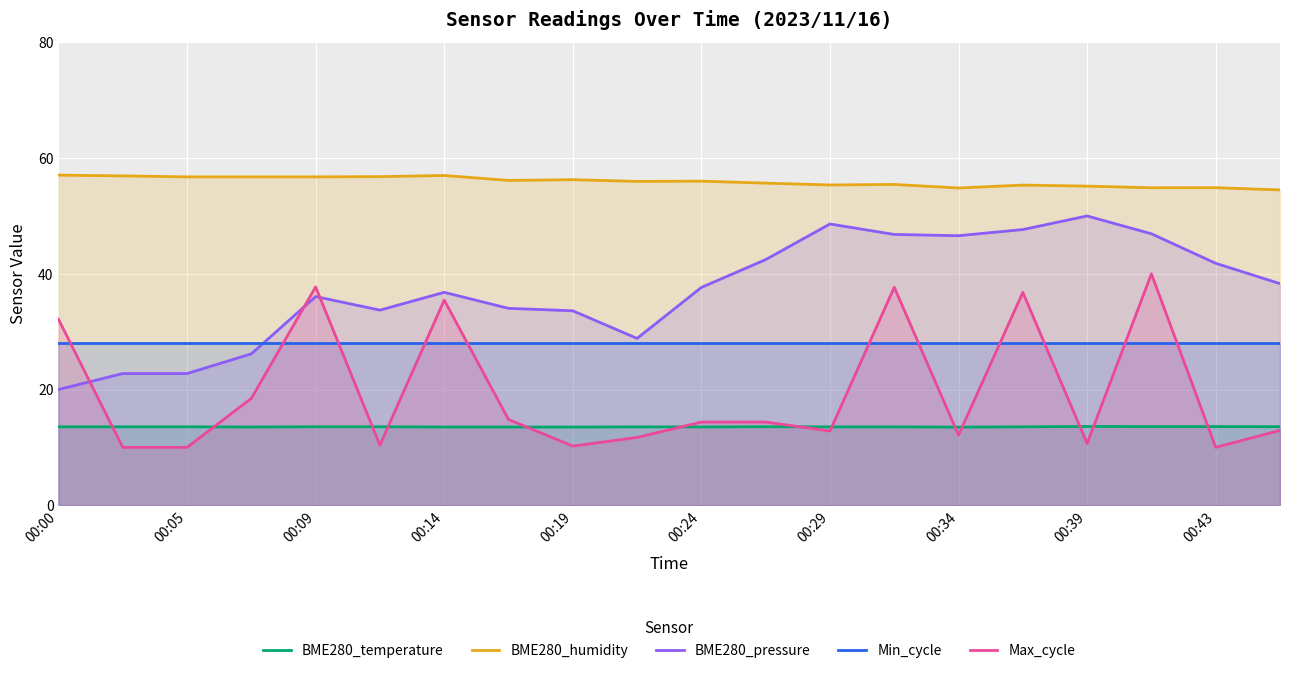

Which series has the largest total across all categories?

BME280_humidity